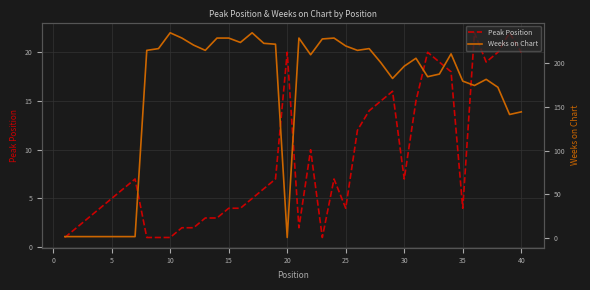

What is the difference between the maximum and minimum values in the Weeks on Chart series?

233